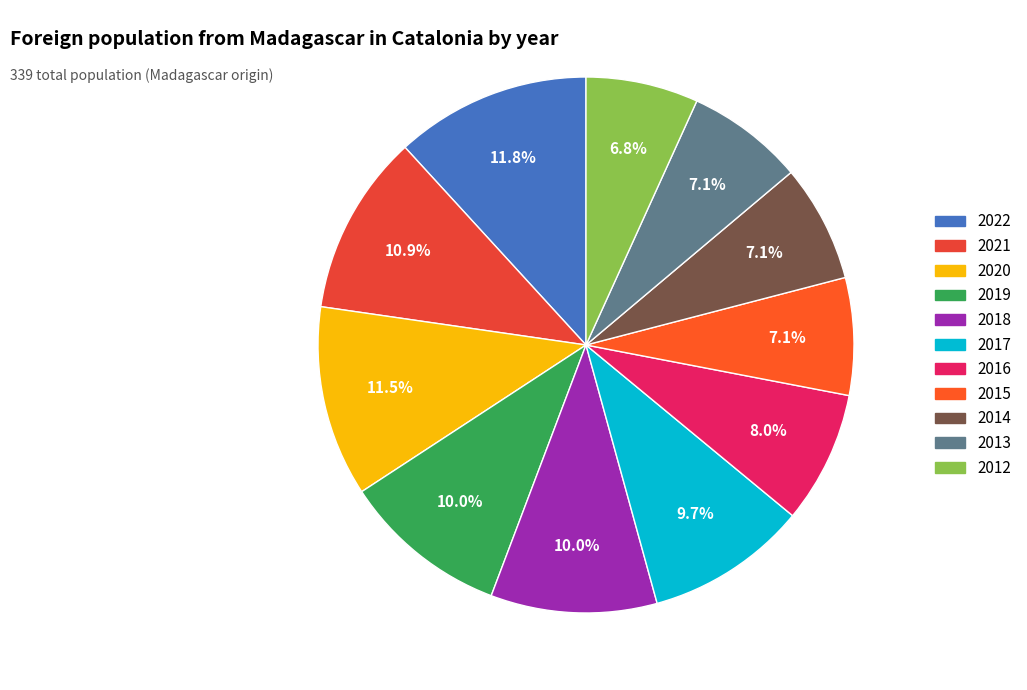

To the nearest percent, what is the average slice percentage?

9%